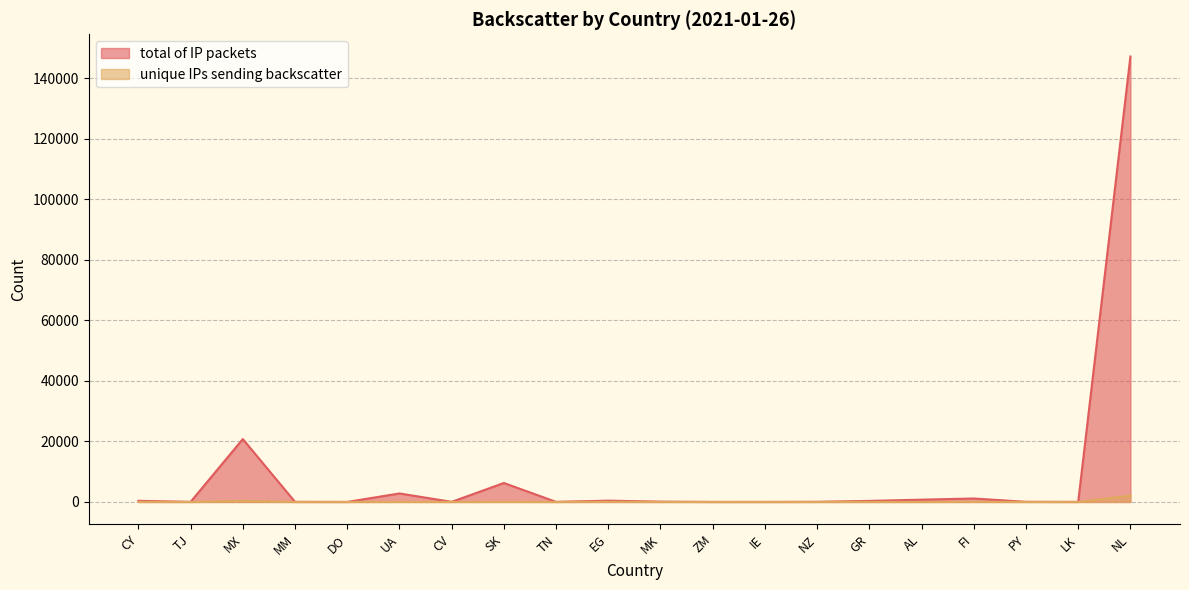

What is the spread (max minus min) of values at CY?

355